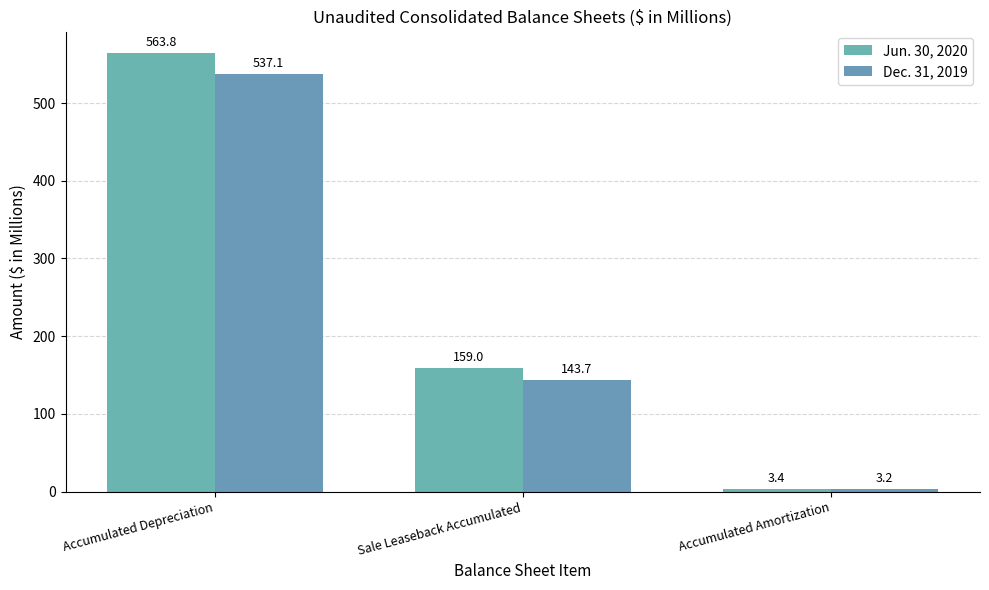

Is the value of Jun. 30, 2020 at Accumulated Amortization greater than the value of Dec. 31, 2019 at Sale Leaseback Accumulated?

No